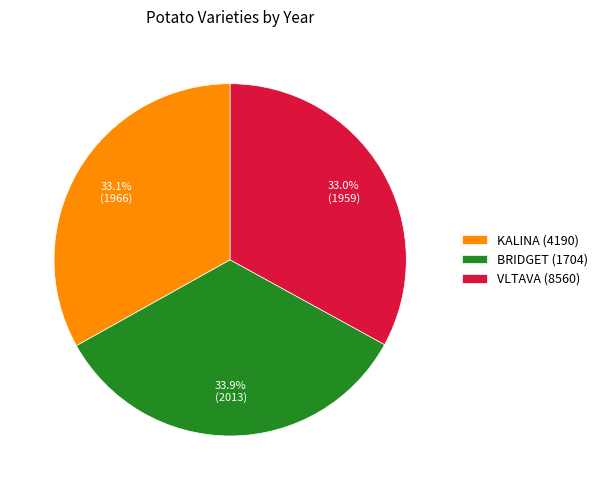

What is the largest slice in the pie chart?

BRIDGET (1704)